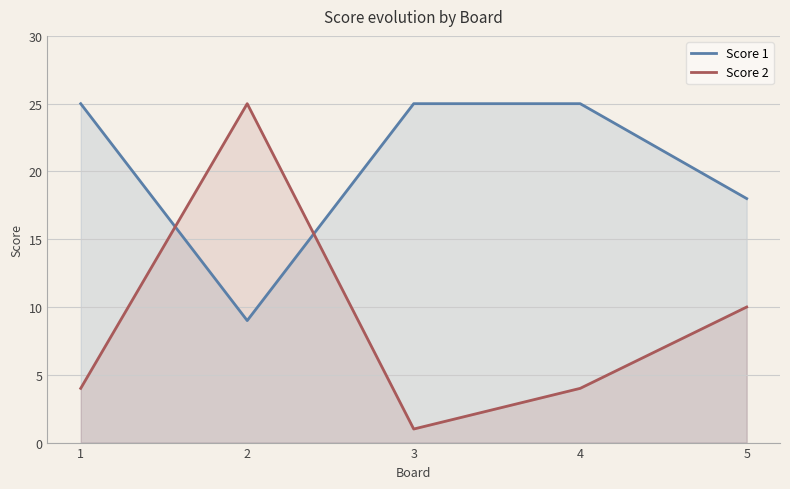

How many lines are shown in the chart?

2